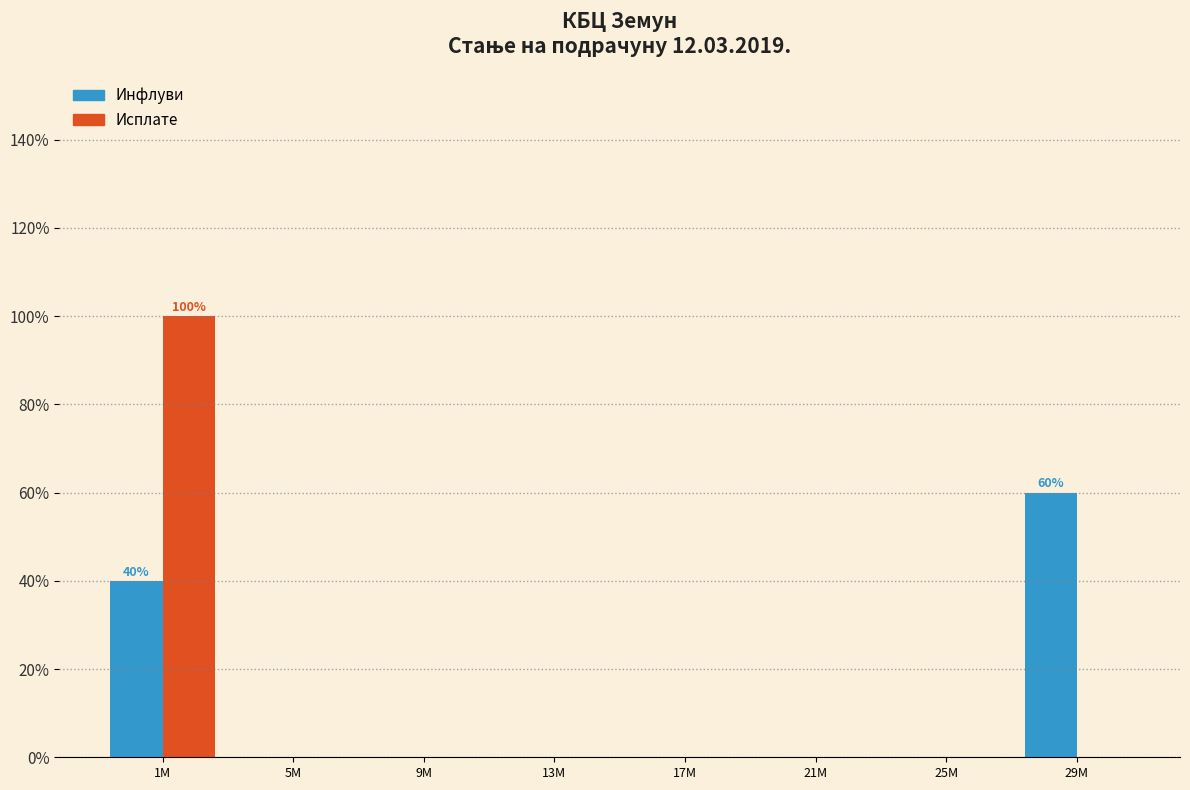

At which category is the sum across all series the highest?

1M